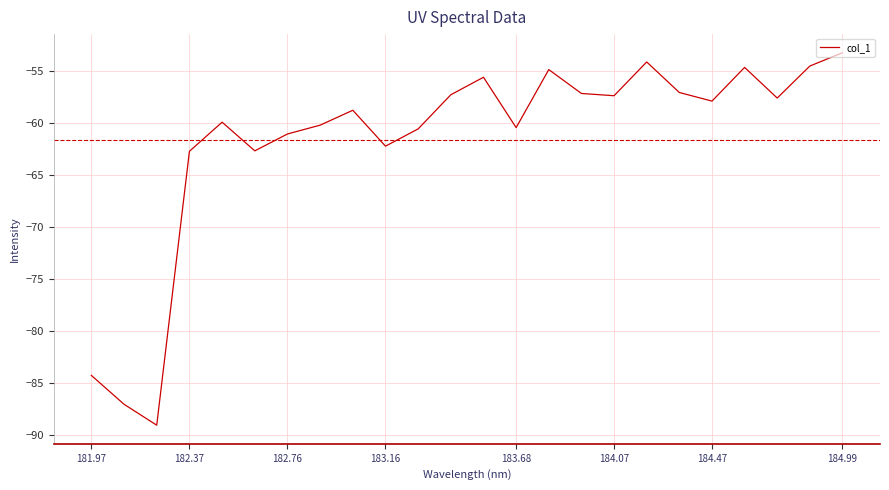

What is the minimum value shown in the chart?

-89.1